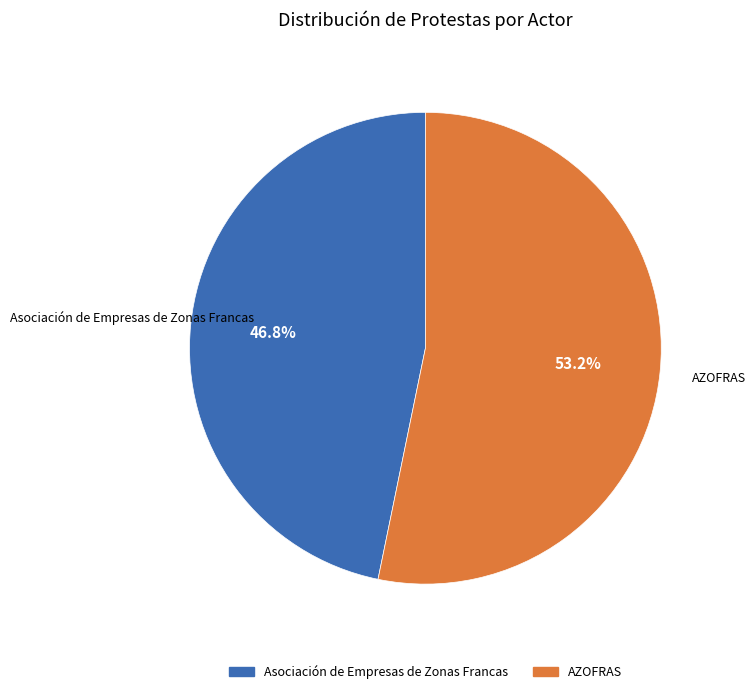

Which has a higher value, AZOFRAS or Asociación de Empresas de Zonas Francas?

AZOFRAS